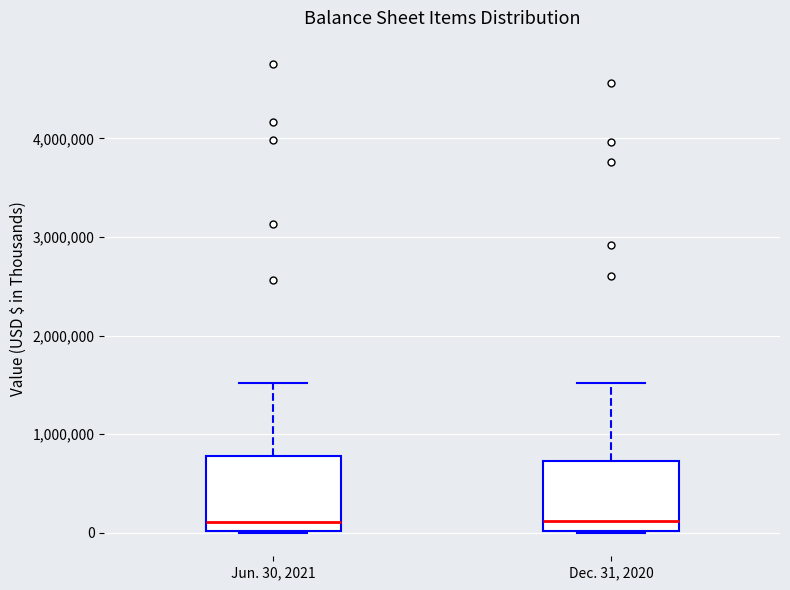

Reading left to right, read every box against the y-axis: the position of its median line, the range the box covers, and the ends of its whiskers. The values are not printed on the chart, so give them approximately, as read against the axis.

Jun. 30, 2021: median 100000, box 0 to 800000, whiskers 0 to 1500000
Dec. 31, 2020: median 100000, box 0 to 700000, whiskers 0 to 1500000